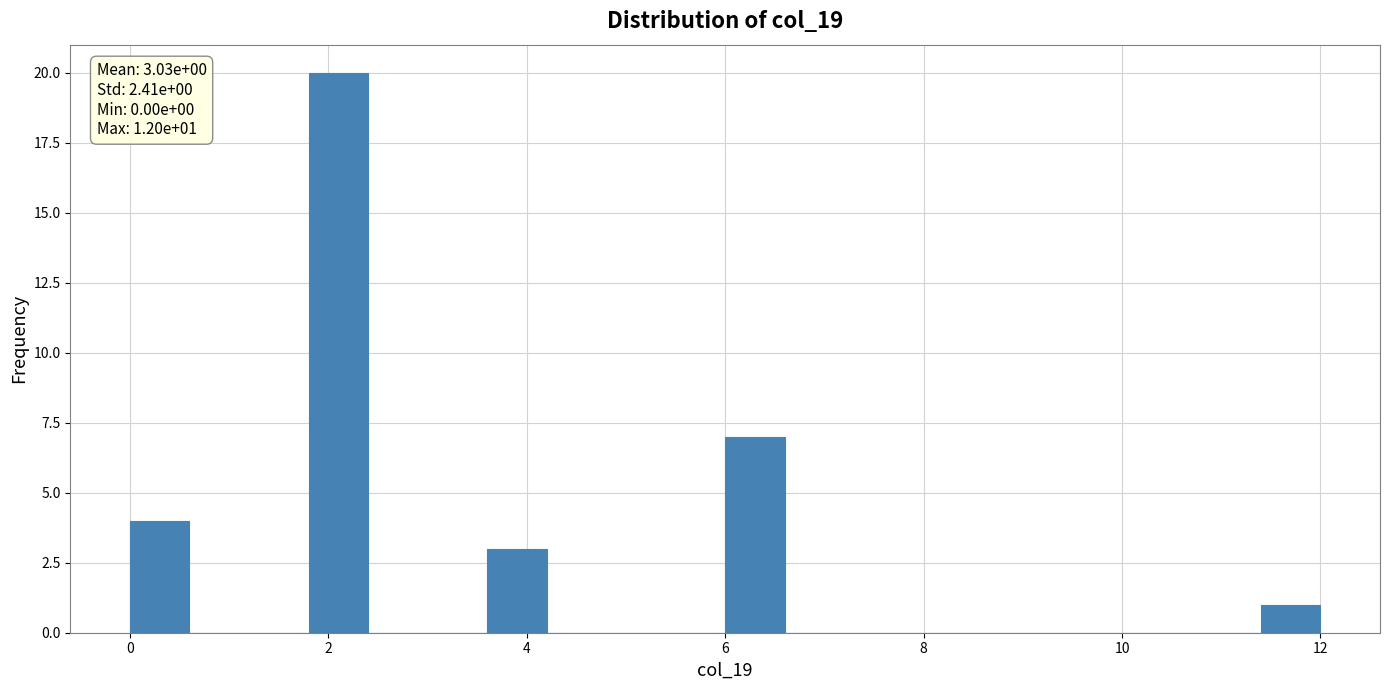

Around what value on the x-axis is the tallest bar? Give the approximate position of its centre, as read against the axis.

2.2